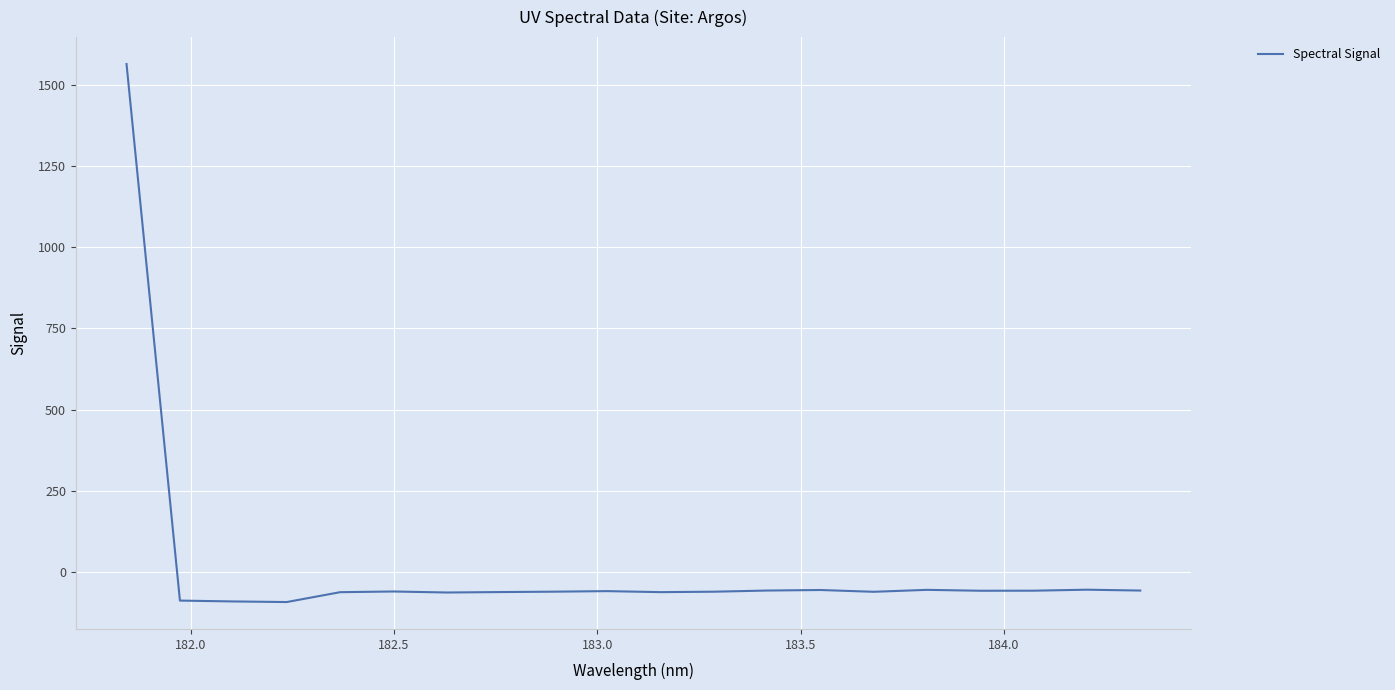

What is the greatest value displayed?

1563.3